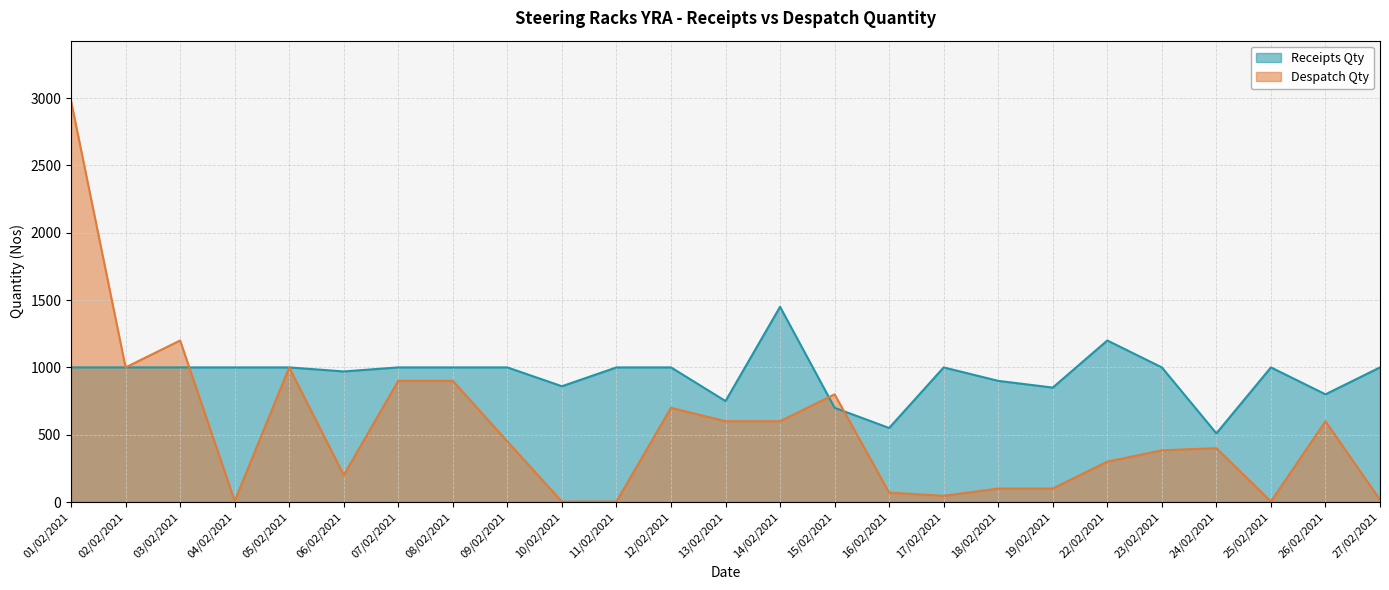

Count the number of categories in the chart.

25